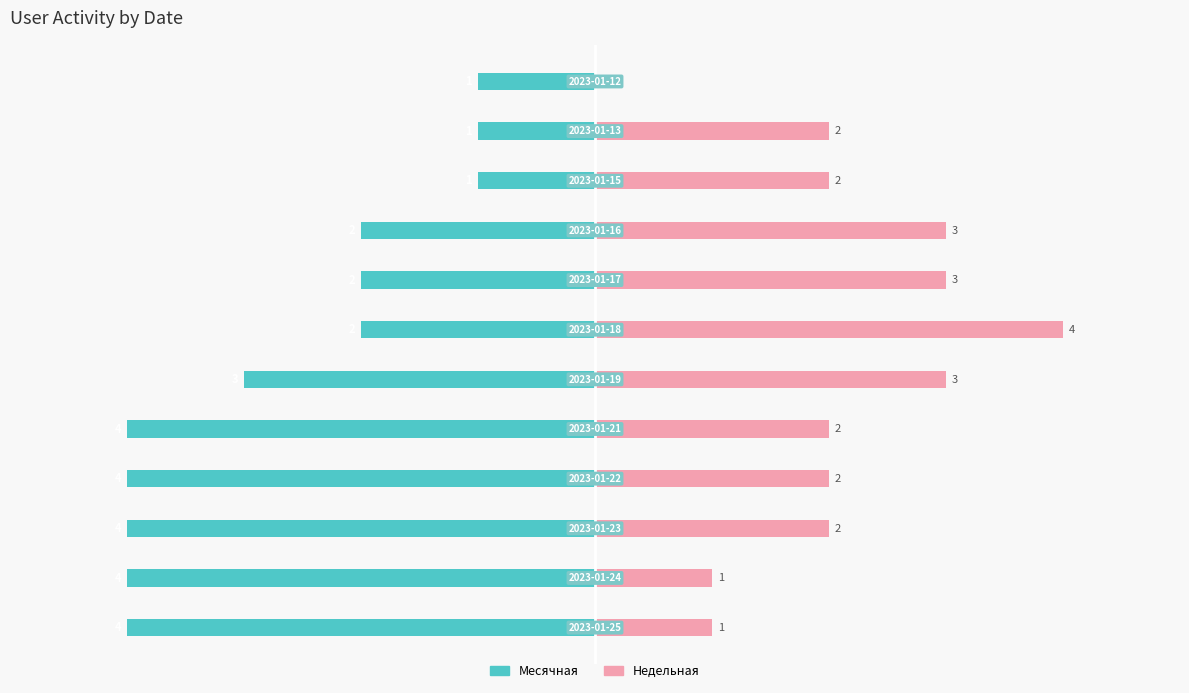

What are all the series names shown in the legend?

Месячная, Недельная